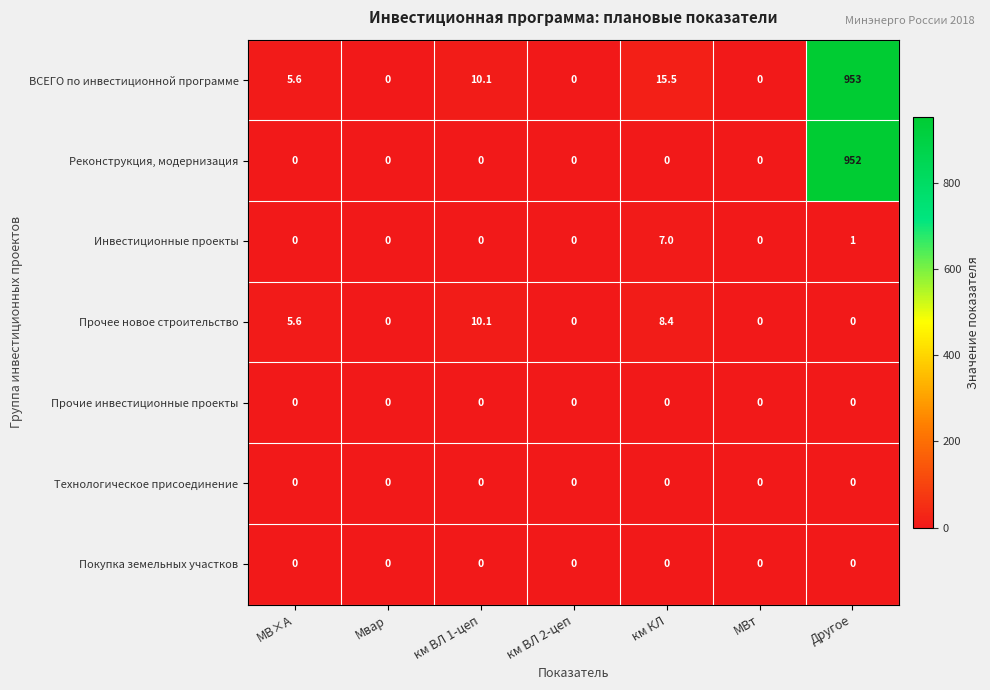

Is it true that Инвестиционные проекты equals 0.0 at МВт?

True